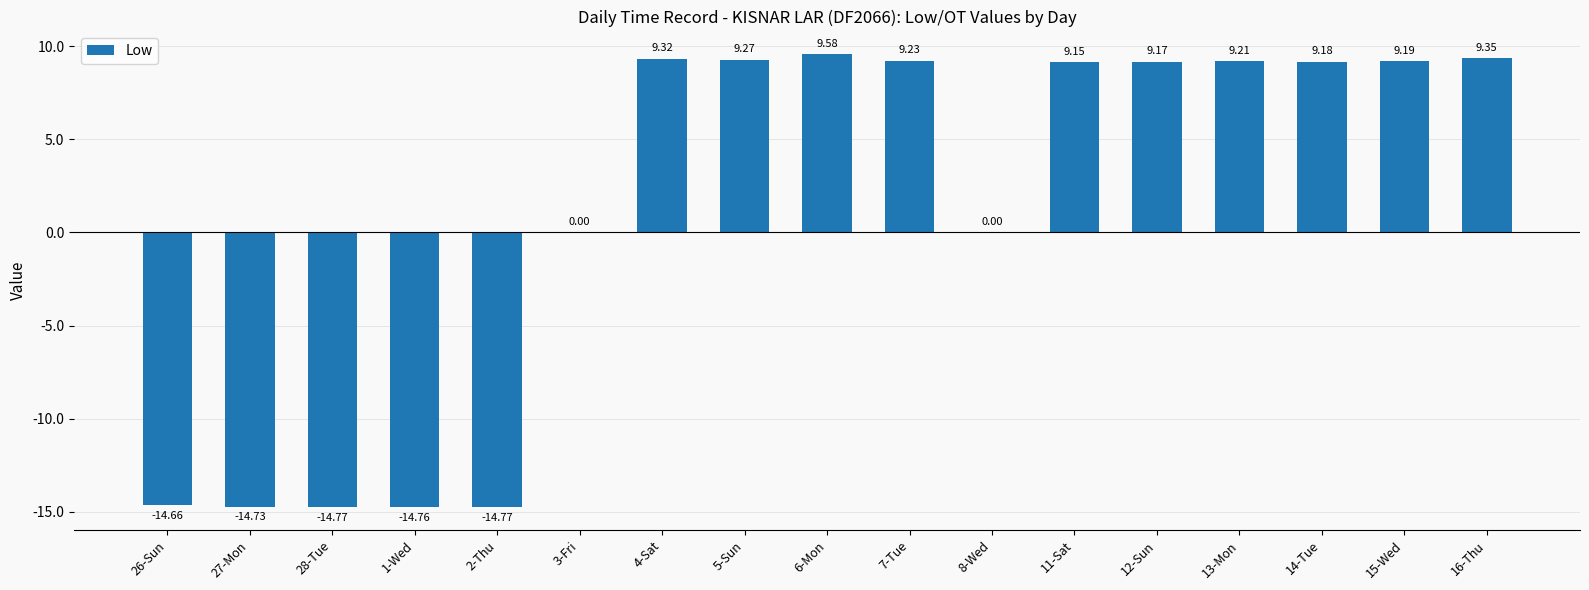

At which label does the data first exceed 9?

4-Sat